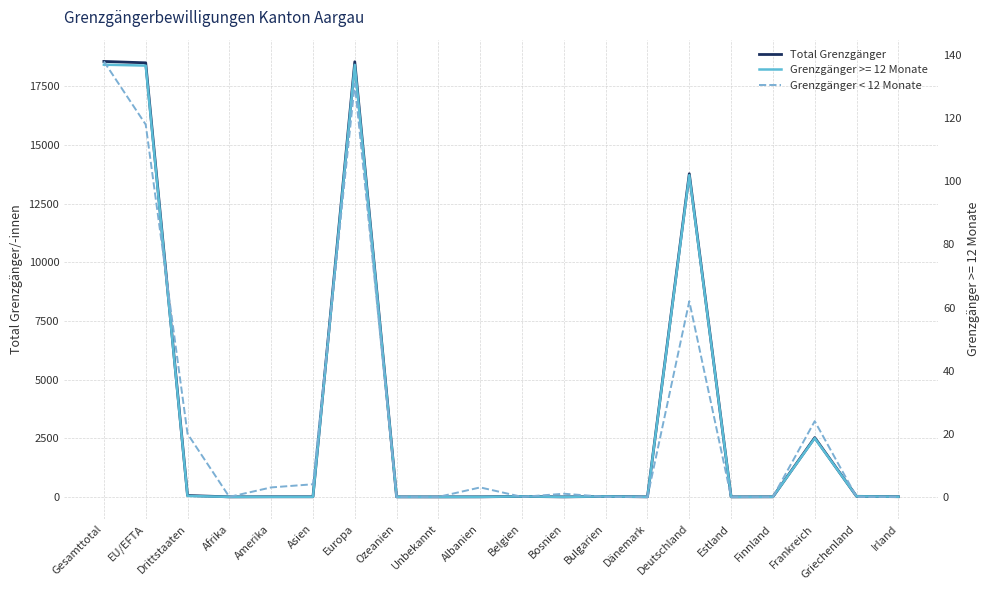

At how many categories does at least one series exceed 926?

5